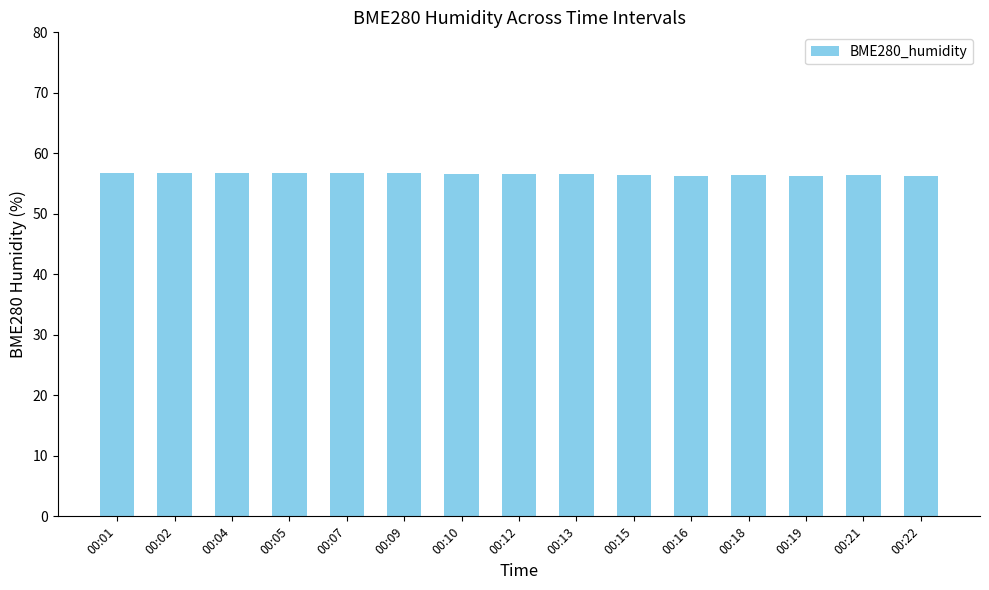

What value does the data have at 00:02?

56.7